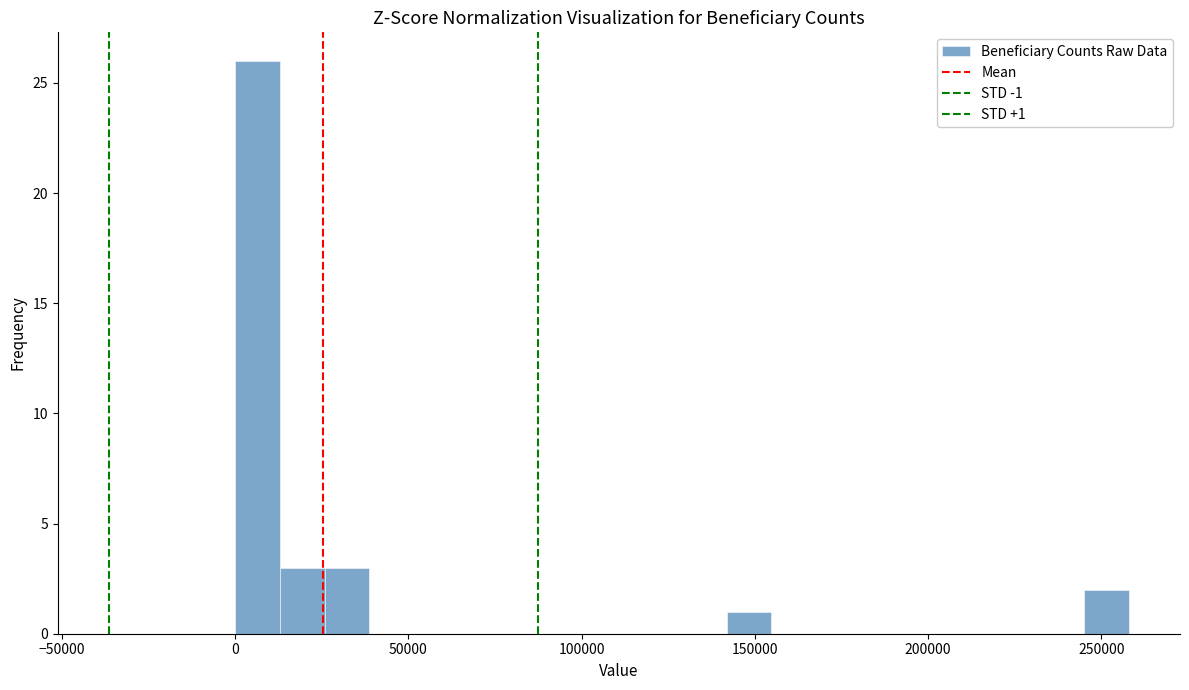

Read against the x-axis, roughly where is the centre of the tallest bar?

5000